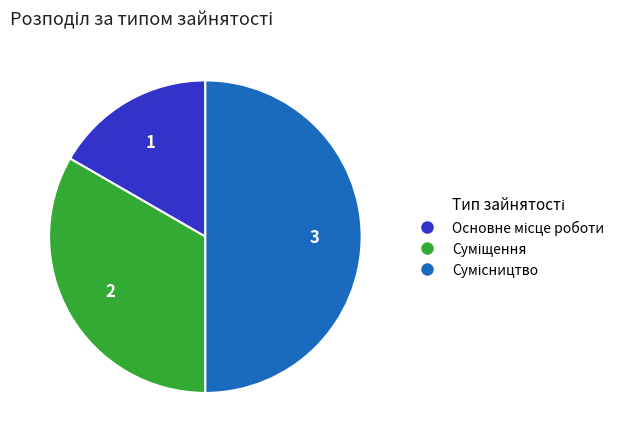

To the nearest percent, what is the difference between the largest and smallest slice percentages?

33%